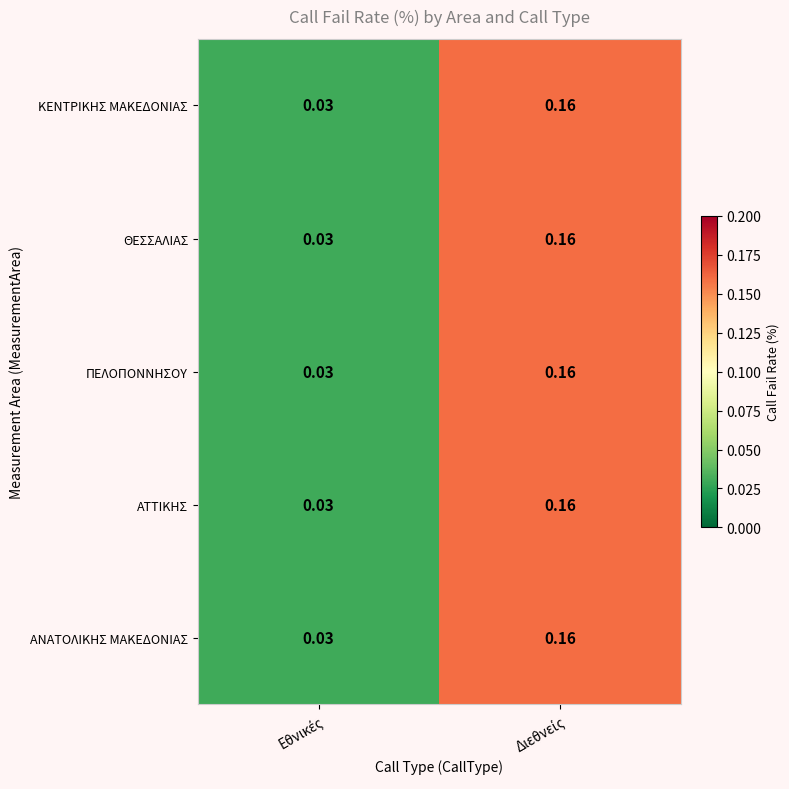

What is the total value across all series at Εθνικές?

0.1